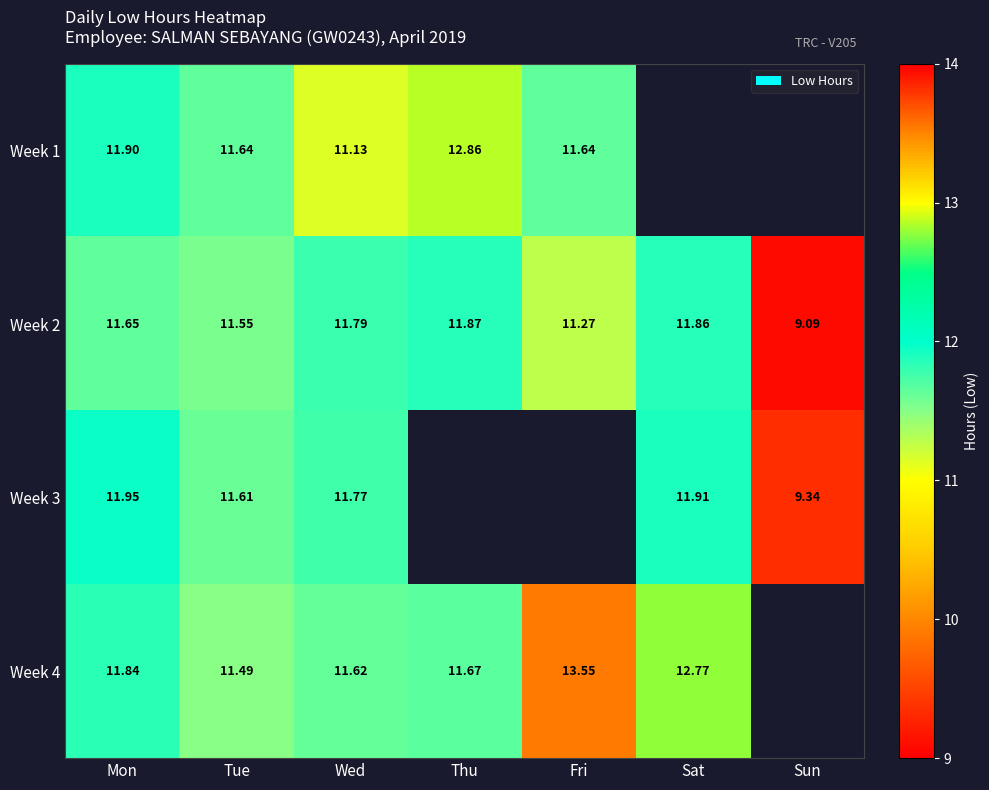

Is the value of Week 4 at Tue greater than the value of Week 2 at Fri?

Yes